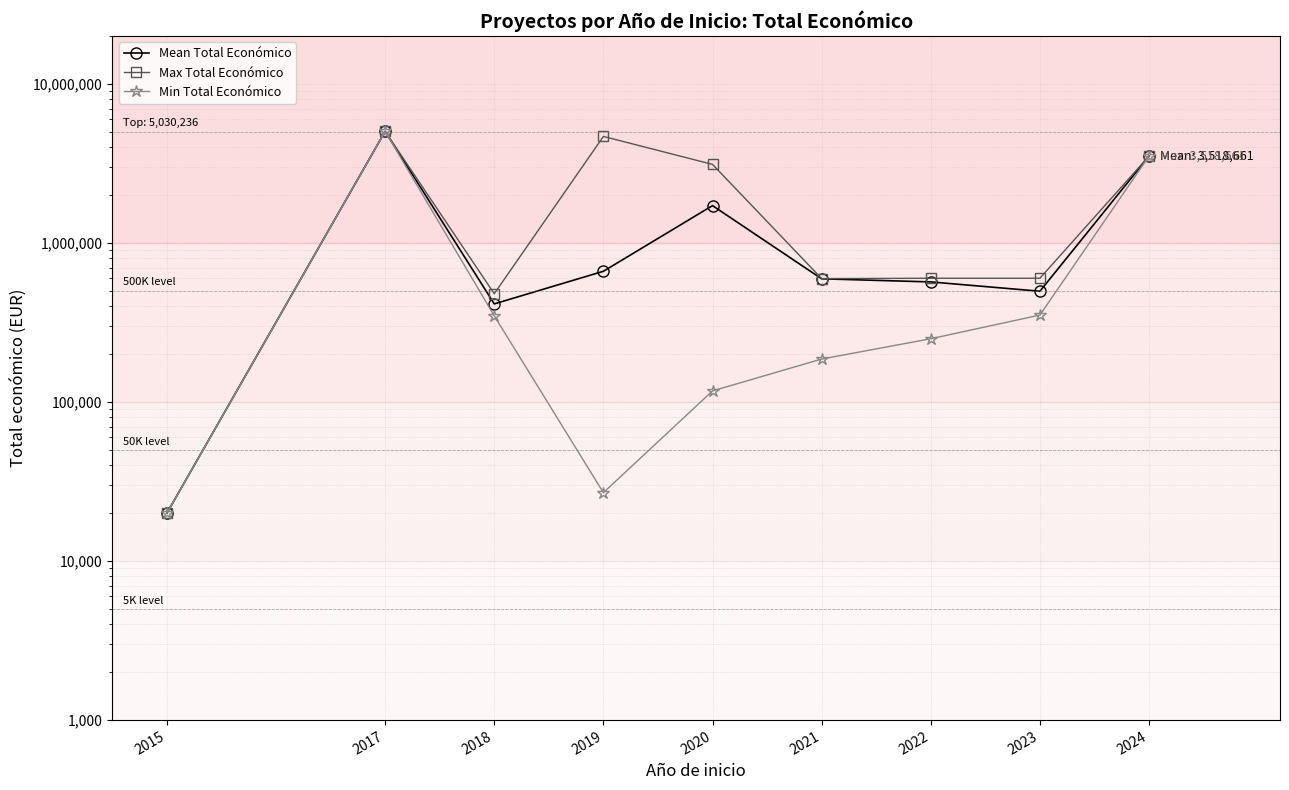

What is the lowest value of the Mean Total Económico series?

19999